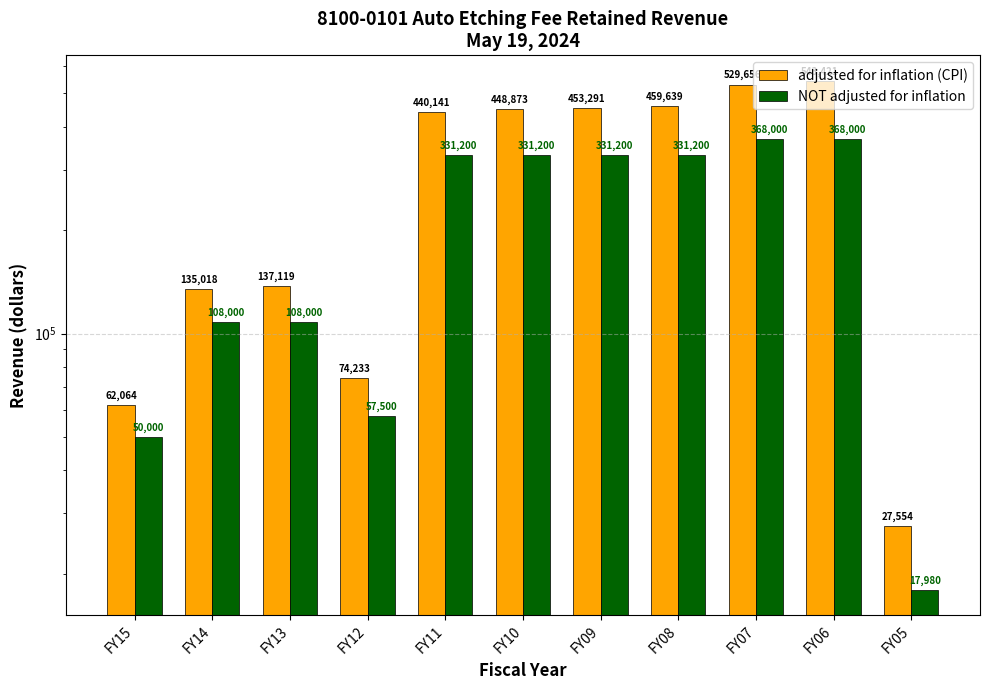

Reading left to right, transcribe all the data shown in this chart.

adjusted for inflation (CPI): 62064	135018	137119	74233	440141	448873	453291	459639	529656	543421	27554
NOT adjusted for inflation: 50000	108000	108000	57500	331200	331200	331200	331200	368000	368000	17980